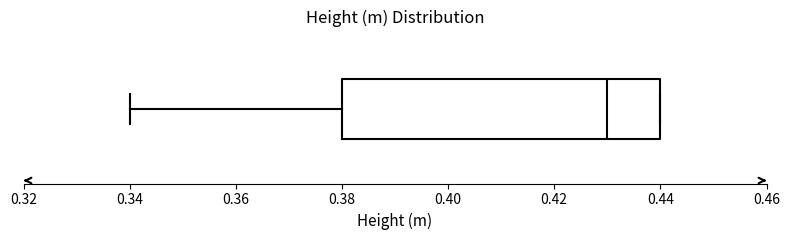

Where is the left edge of the box on the x-axis? The values are not printed on the chart, so give them approximately, as read against the axis.

0.38